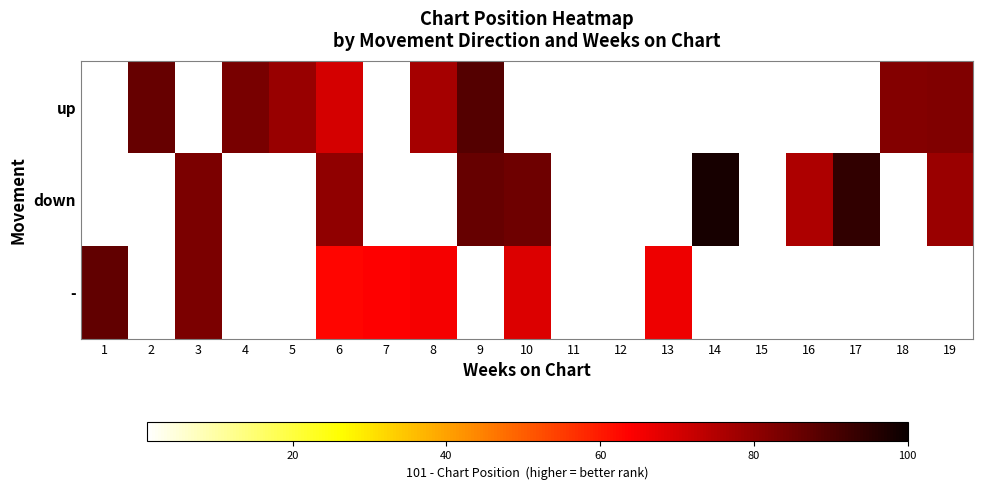

What is the greatest value displayed?

98.0